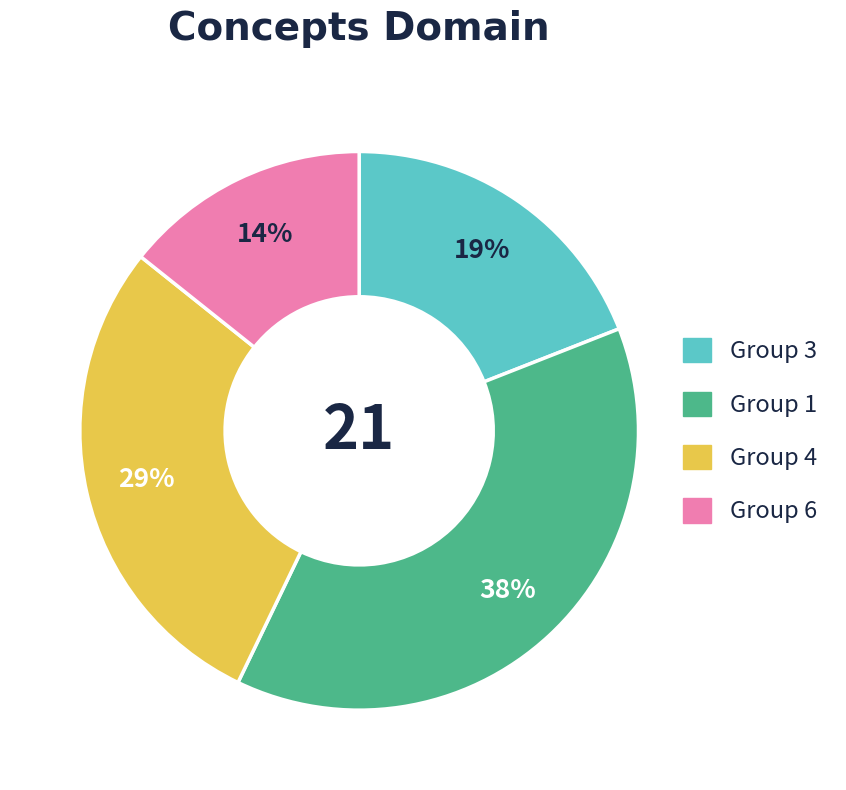

How many slices are in this pie chart?

4